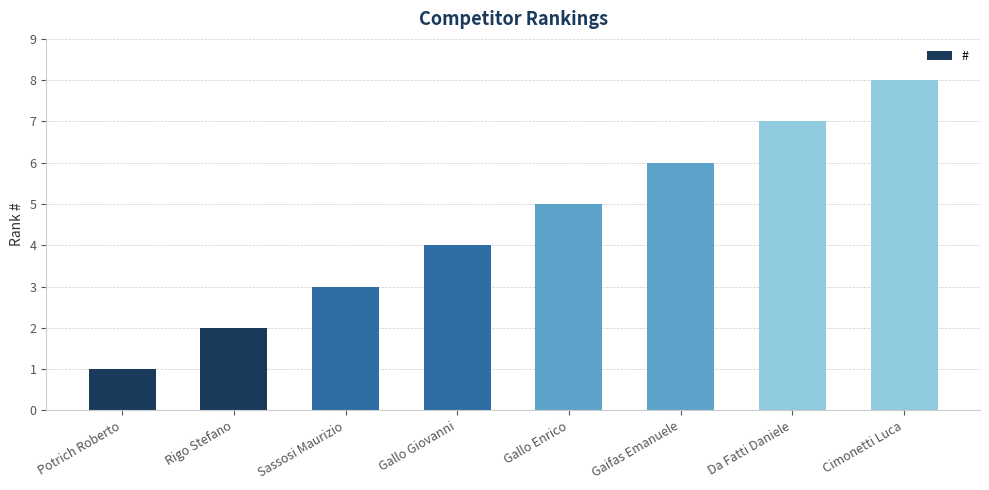

List the labels in order of value, smallest first.

Potrich Roberto, Rigo Stefano, Sassosi Maurizio, Gallo Giovanni, Gallo Enrico, Gaifas Emanuele, Da Fatti Daniele, Cimonetti Luca